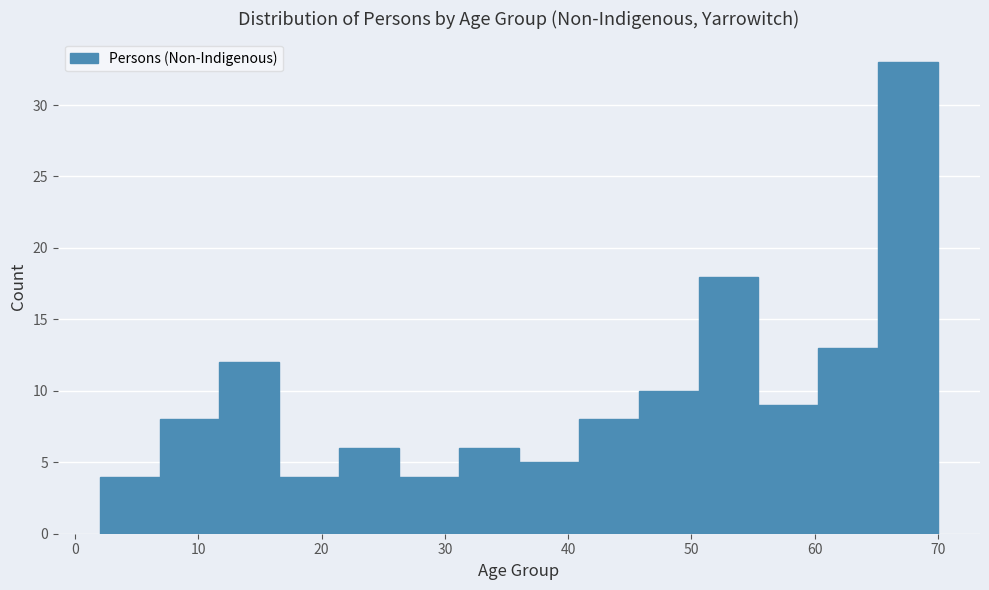

Which range on the x-axis has the tallest bar?

65 to 70